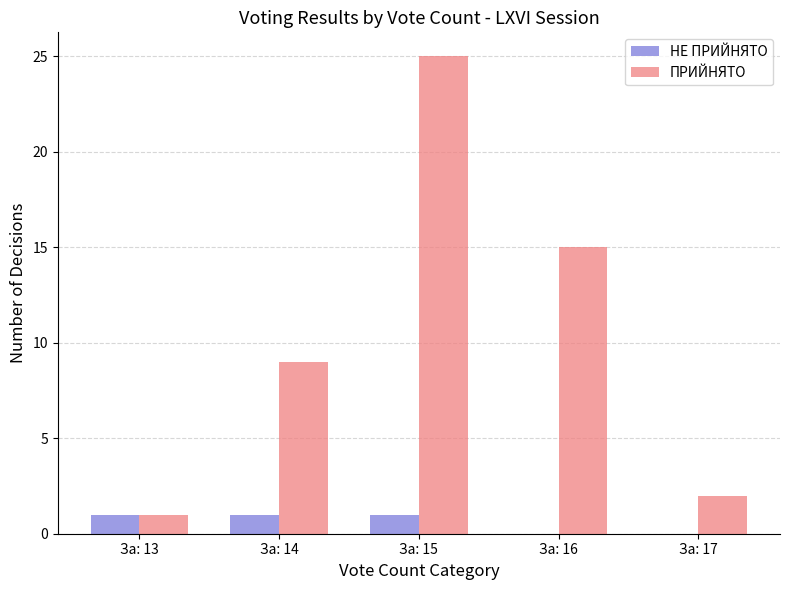

What is the sum of all НЕ ПРИЙНЯТО values?

3